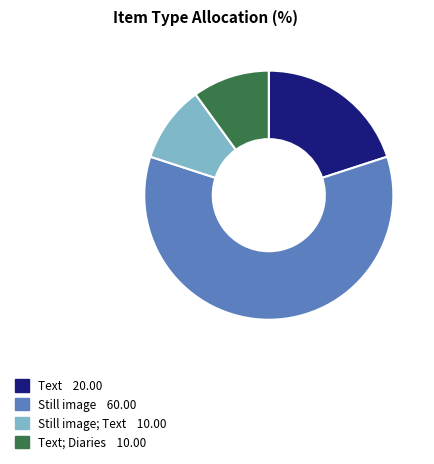

Is there a majority slice in this chart?

Yes